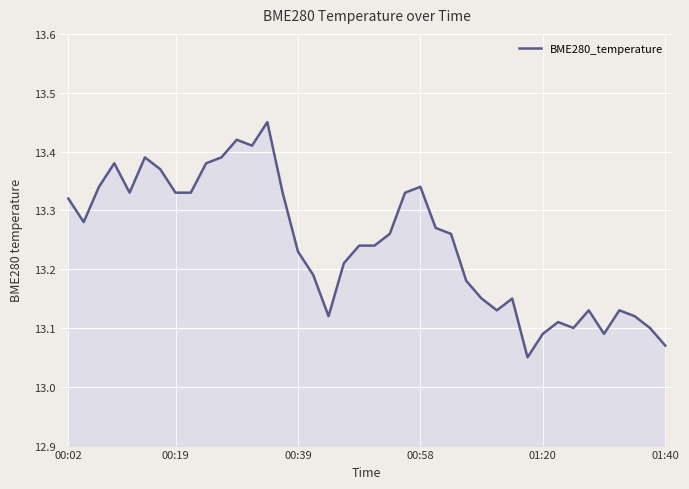

True or false: the data has more than 1 interior local peaks.

True